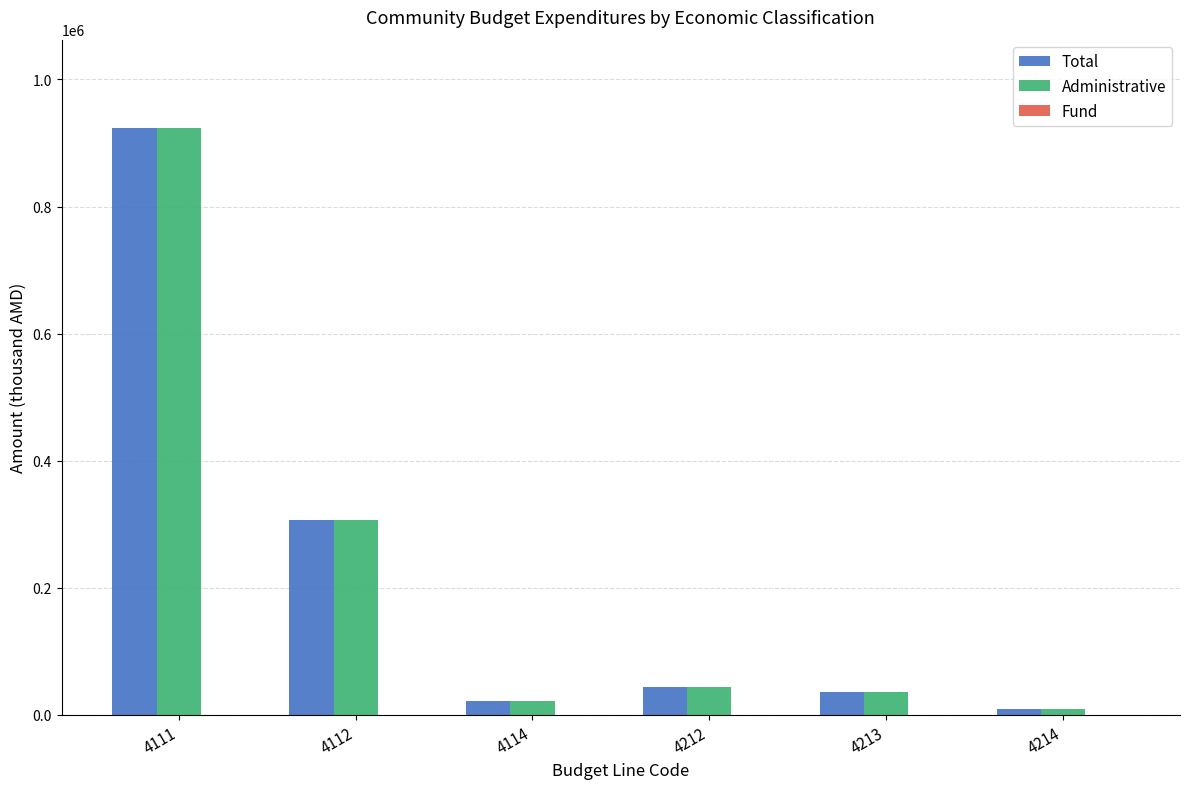

Where is Total nearest to the value 466529?

4112